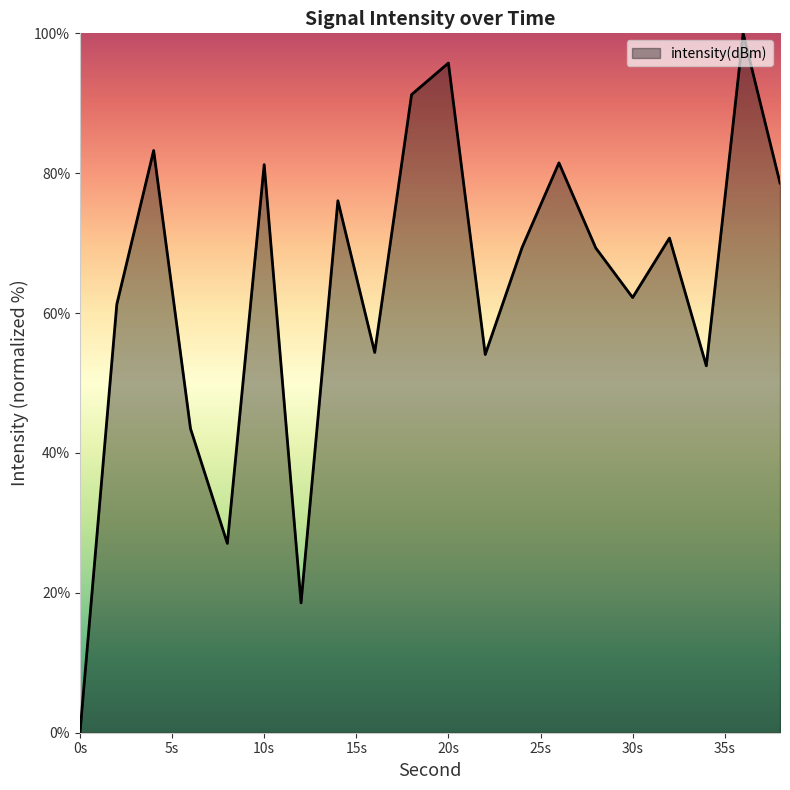

What is the difference between the maximum and minimum values?

100.0